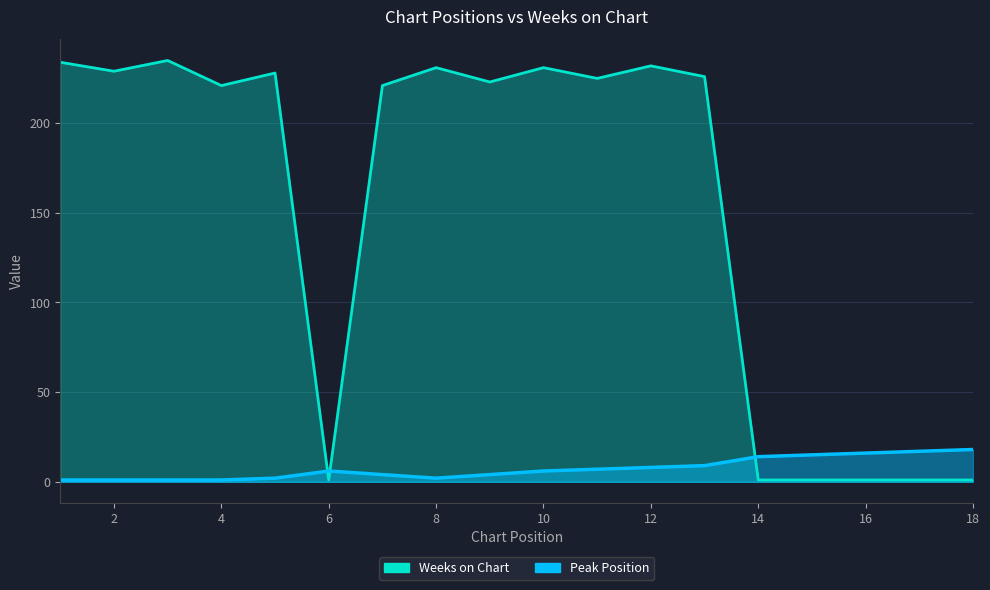

At which category is the sum across all series the highest?

12